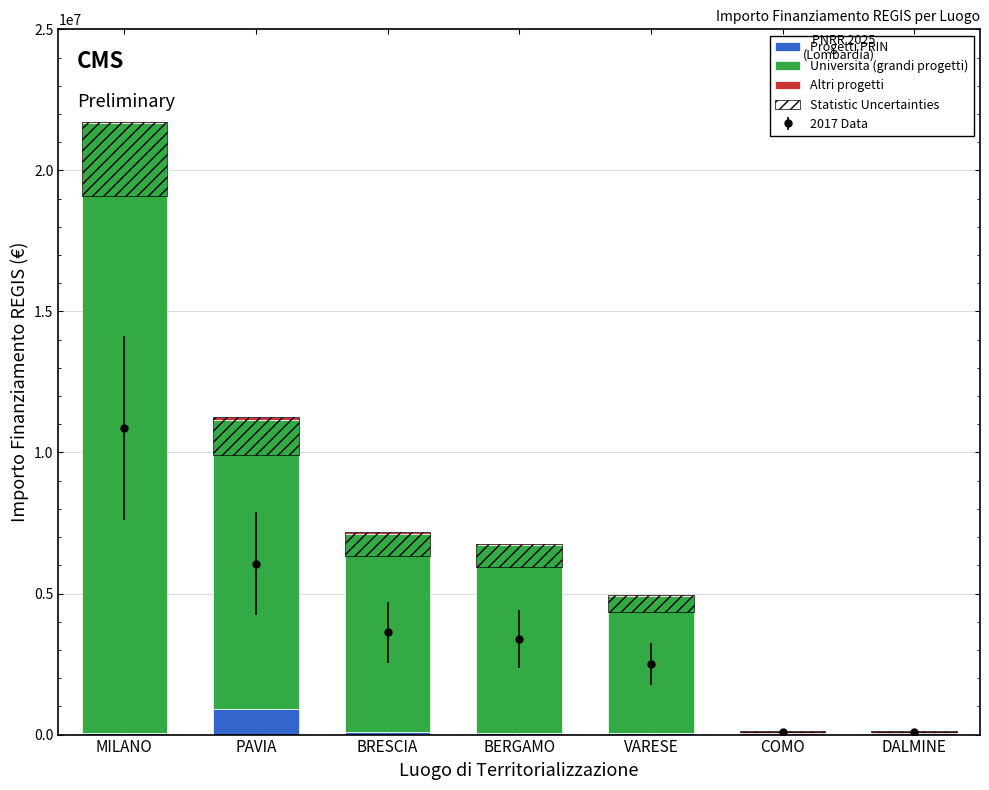

At which category is the sum across all series the highest?

MILANO